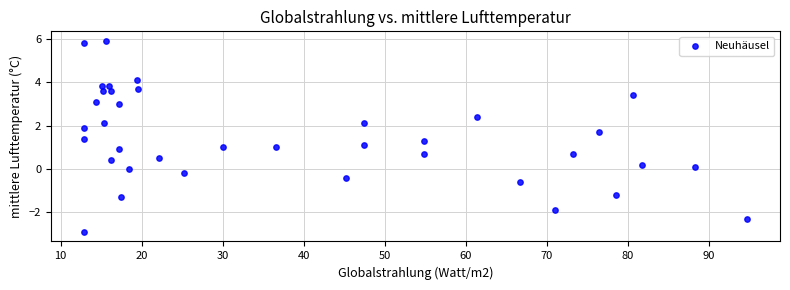

What is the range of Y values (max minus min)?

8.8